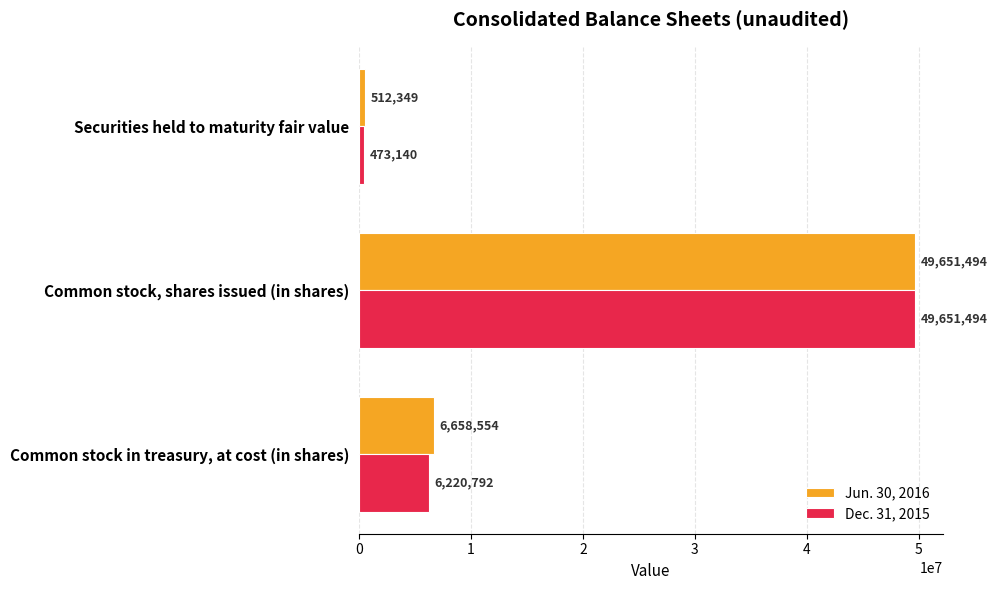

What is the highest value of the Dec. 31, 2015 series?

49651494